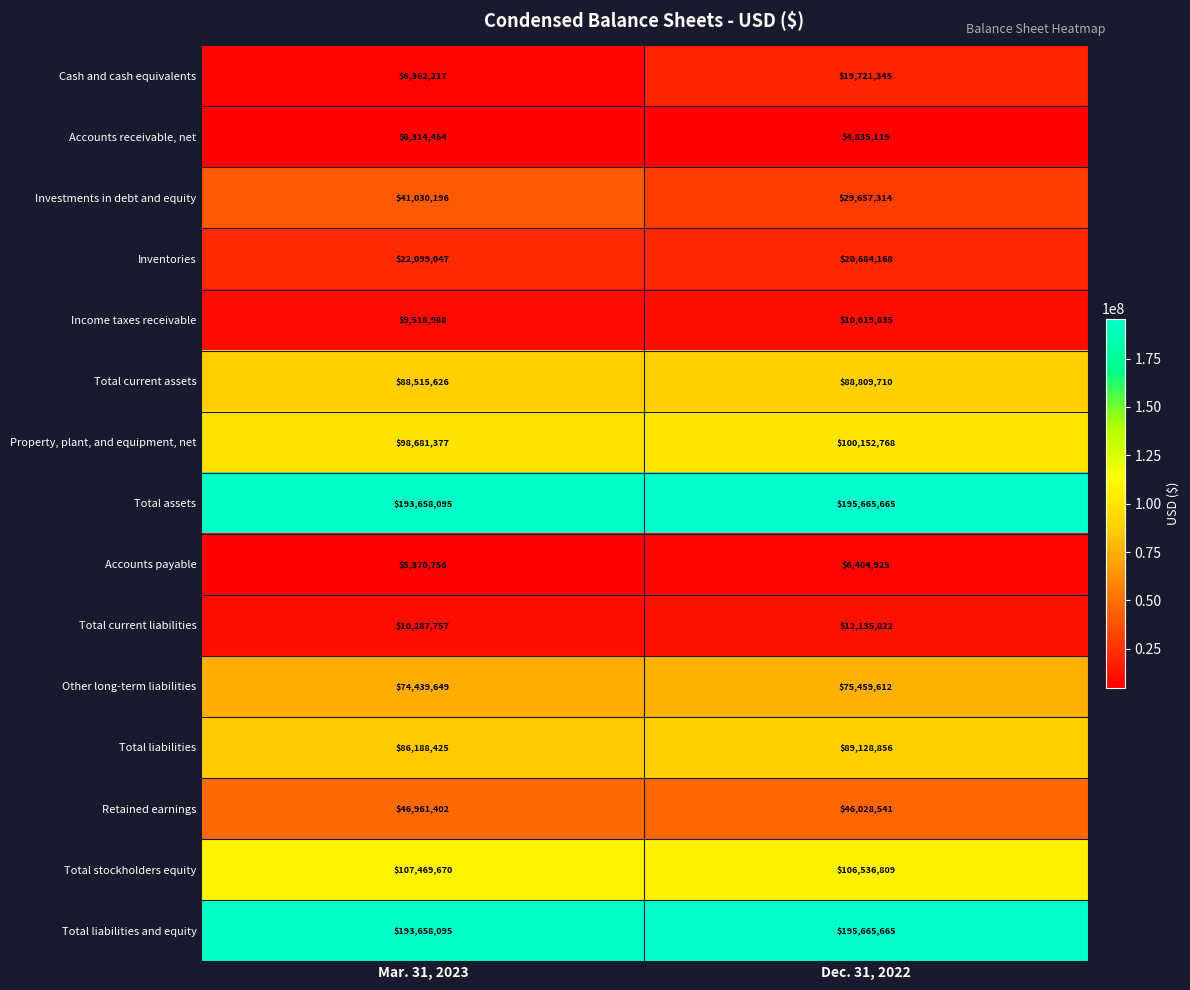

Is the value of Accounts receivable, net at Mar. 31, 2023 greater than the value of Cash and cash equivalents at Mar. 31, 2023?

No